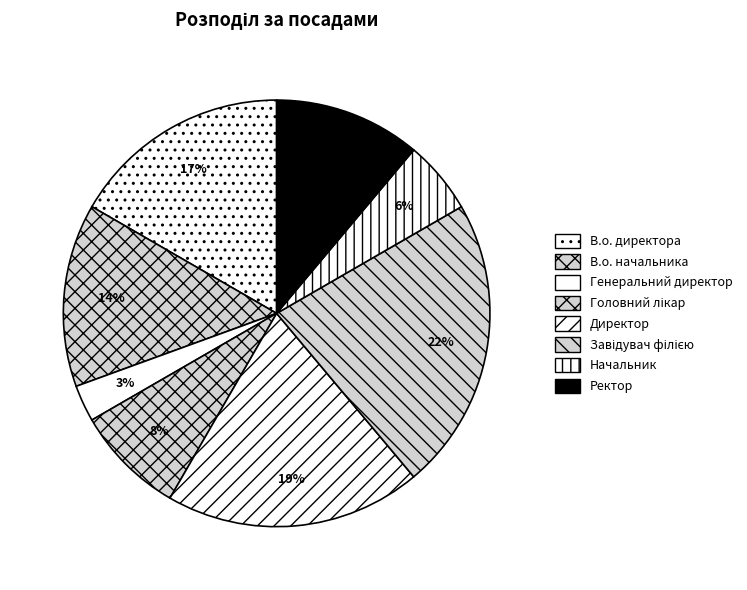

Does Головний лікар account for over 50% of the chart?

No